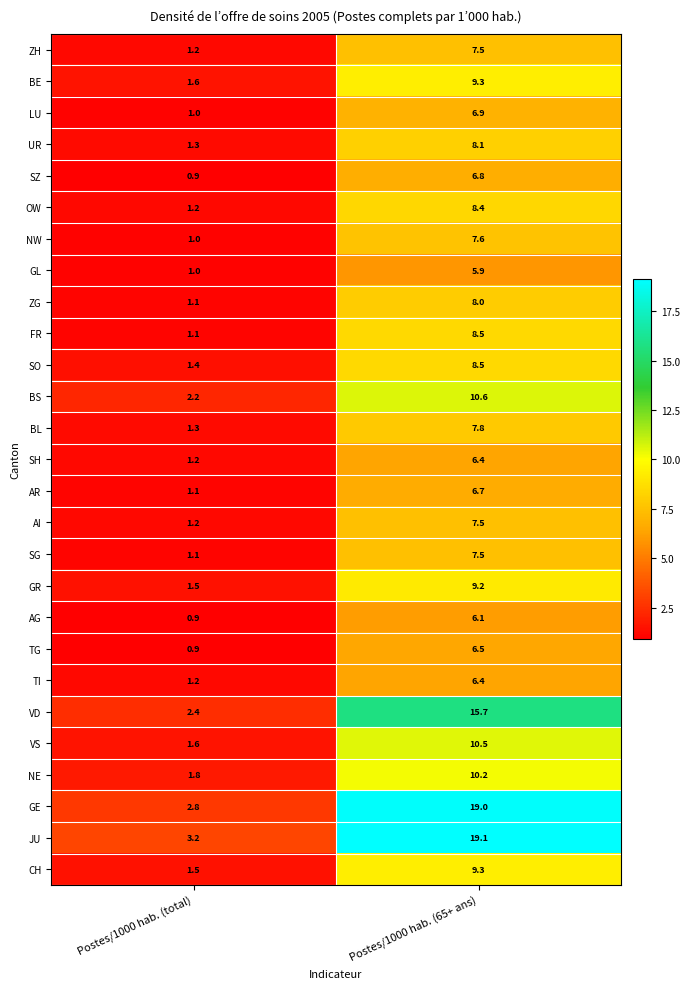

How many distinct data groups are displayed?

27